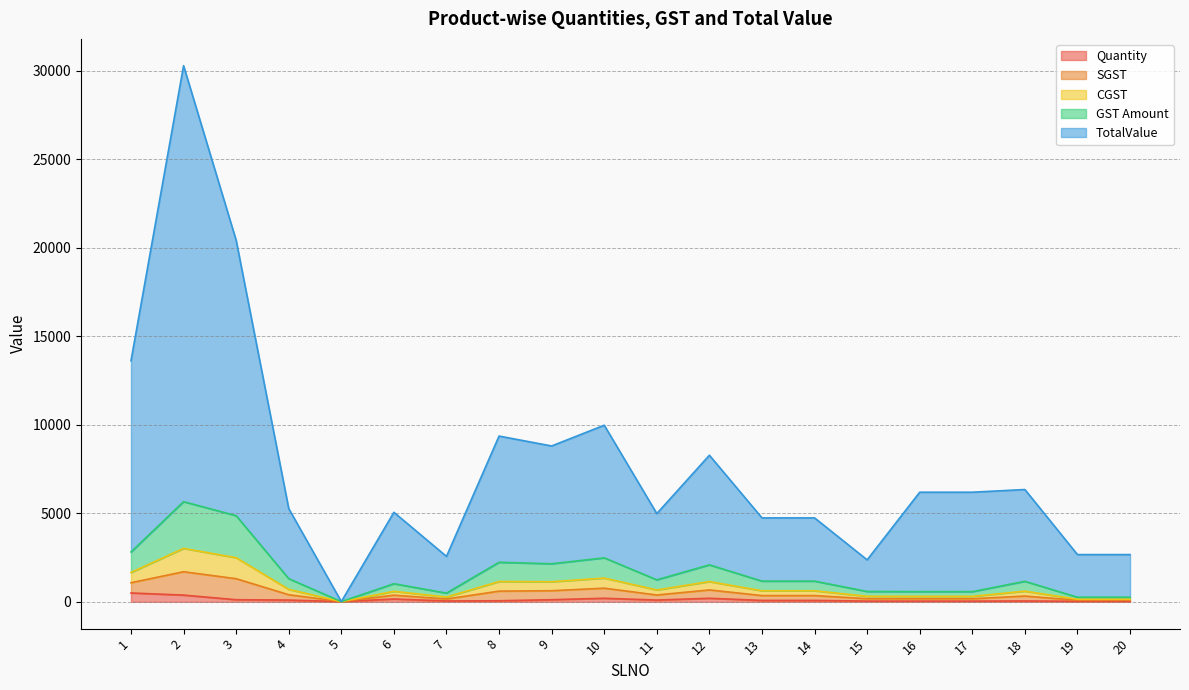

Rank the categories by SGST value from lowest to highest.

5, 19, 20, 7, 16, 17, 15, 6, 18, 13, 14, 11, 4, 12, 9, 8, 10, 1, 3, 2